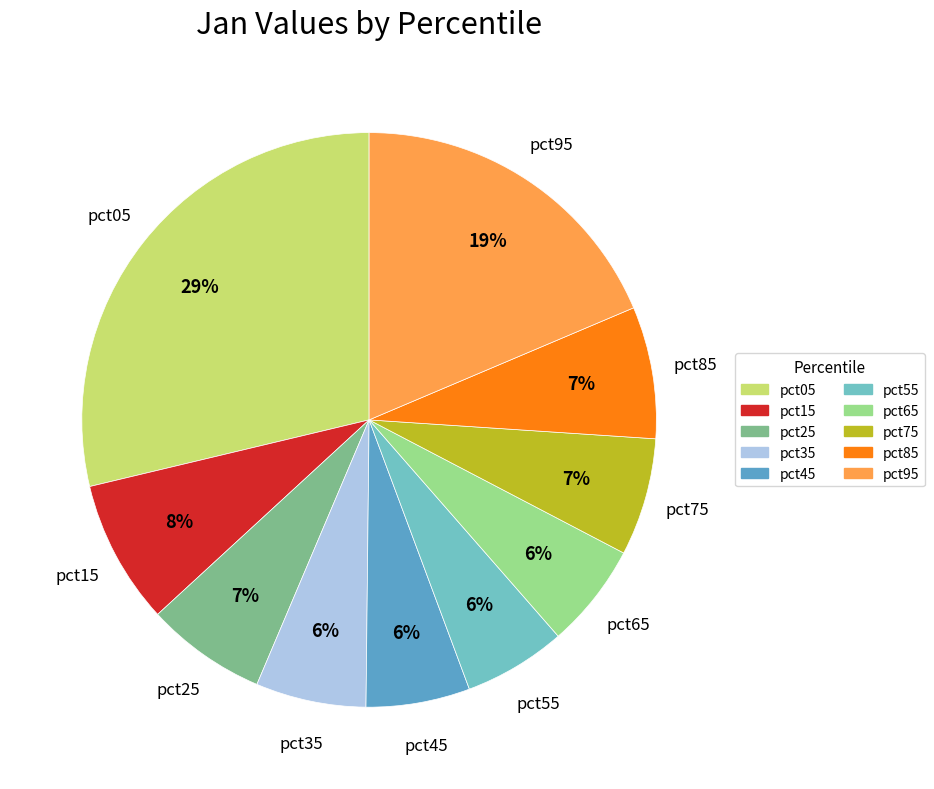

How many slices are in this pie chart?

10